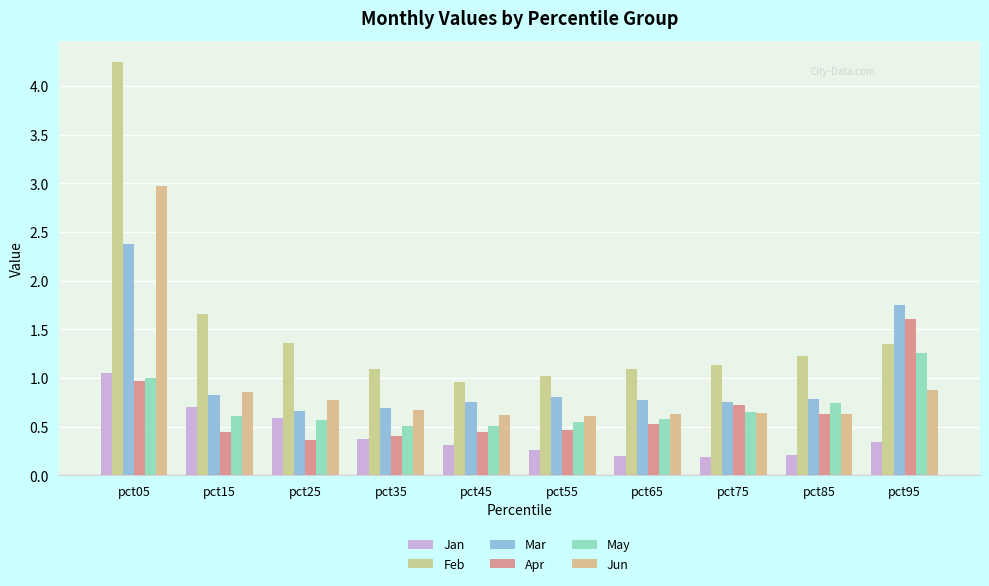

Reading left to right, transcribe all the data shown in this chart.

Jan: pct05=1.1	pct15=0.7	pct25=0.6	pct35=0.4	pct45=0.3	pct55=0.3	pct65=0.2	pct75=0.2	pct85=0.2	pct95=0.3
Feb: pct05=4.3	pct15=1.7	pct25=1.4	pct35=1.1	pct45=1.0	pct55=1.0	pct65=1.1	pct75=1.1	pct85=1.2	pct95=1.3
Mar: pct05=2.4	pct15=0.8	pct25=0.7	pct35=0.7	pct45=0.7	pct55=0.8	pct65=0.8	pct75=0.8	pct85=0.8	pct95=1.8
Apr: pct05=1.0	pct15=0.4	pct25=0.4	pct35=0.4	pct45=0.4	pct55=0.5	pct65=0.5	pct75=0.7	pct85=0.6	pct95=1.6
May: pct05=1.0	pct15=0.6	pct25=0.6	pct35=0.5	pct45=0.5	pct55=0.6	pct65=0.6	pct75=0.6	pct85=0.7	pct95=1.3
Jun: pct05=3.0	pct15=0.9	pct25=0.8	pct35=0.7	pct45=0.6	pct55=0.6	pct65=0.6	pct75=0.6	pct85=0.6	pct95=0.9